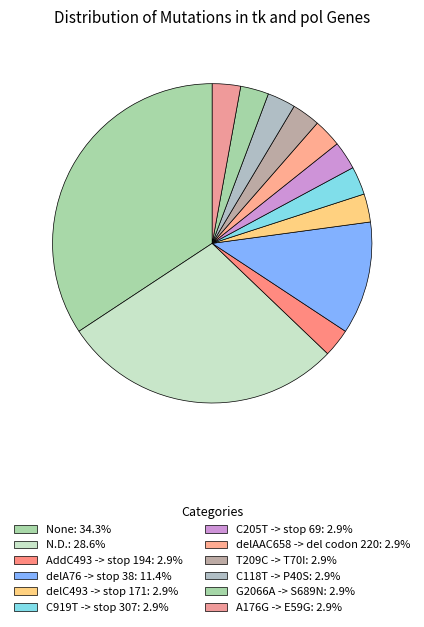

True or false: A176G -> E59G accounts for 17% of the total.

False